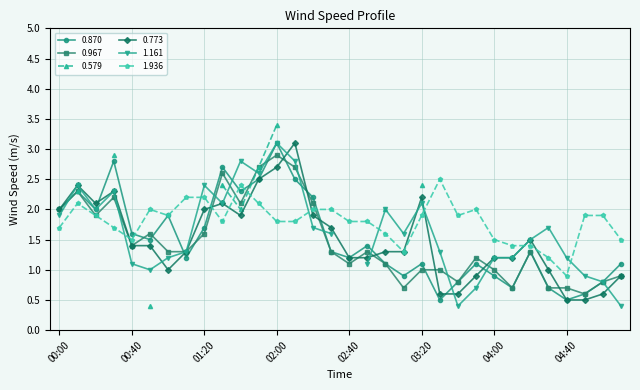

Is this an area chart (filled region under the line)?

No